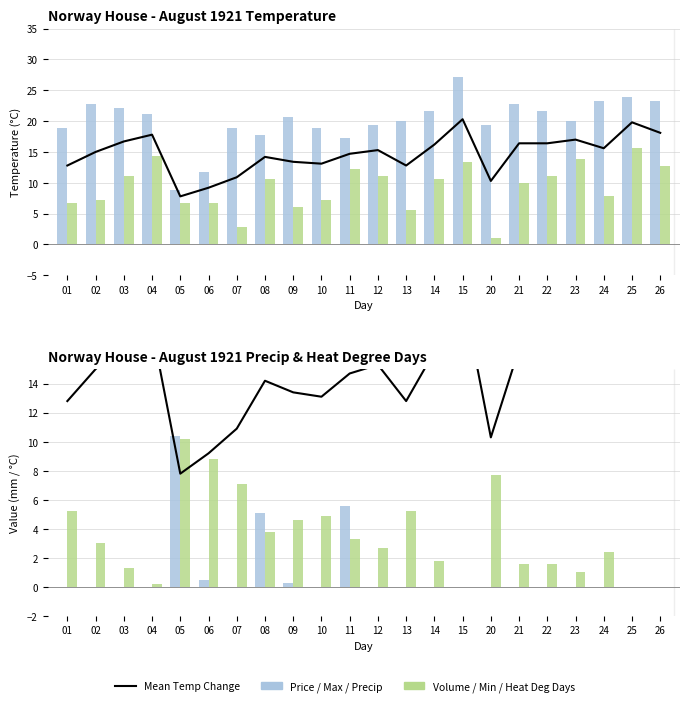

What is the value of the Heat Deg Days (°C) bar at the 5th from the left?

10.2